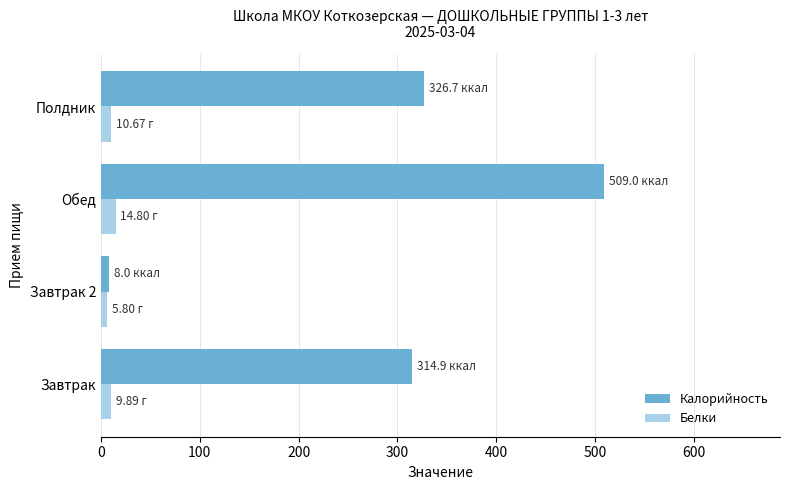

What is the difference between the maximum and second lowest values in the Белки series?

4.9